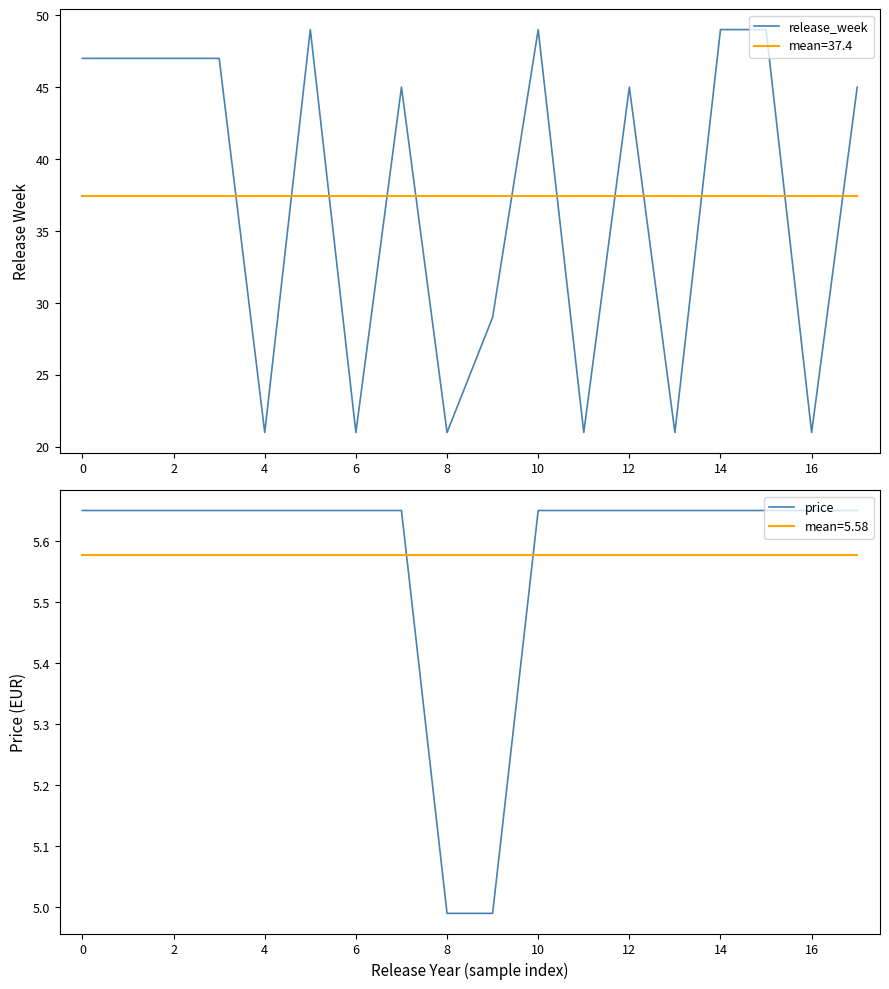

The value of price at 4 is 9.2. True or false?

False